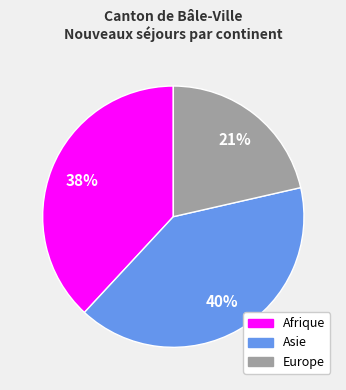

Count the number of slices in the pie.

3